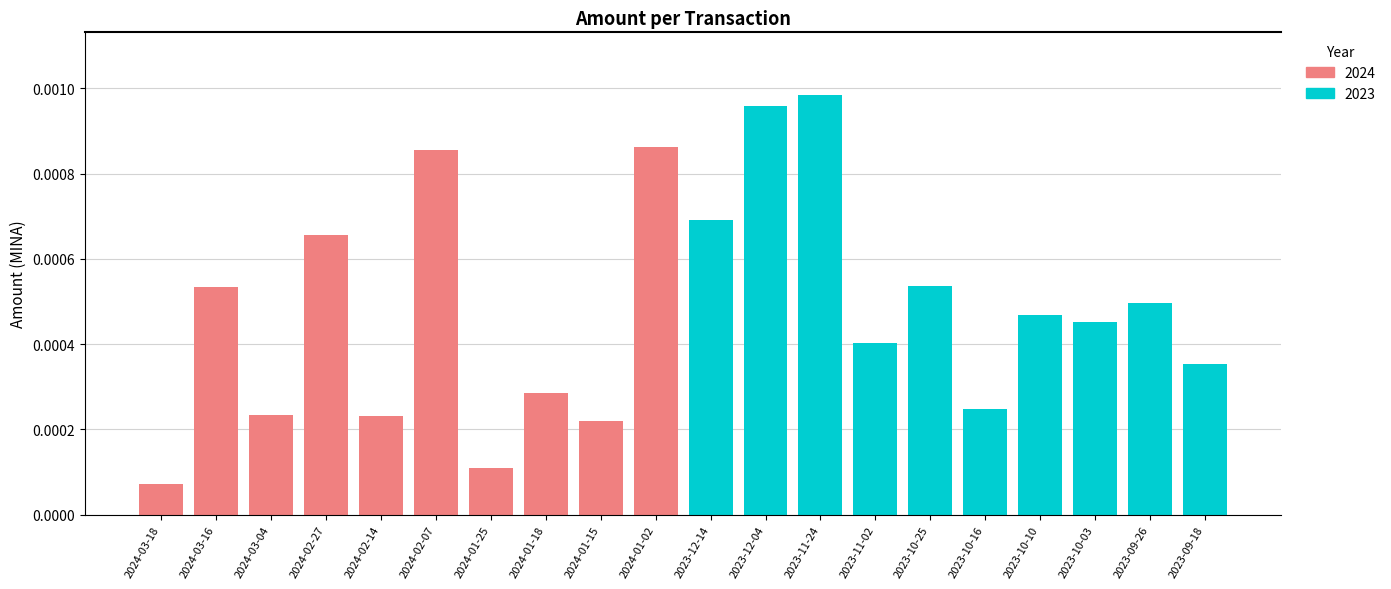

Rank the categories by value from highest to lowest.

2023-11-24, 2023-12-04, 2024-01-02, 2024-02-07, 2023-12-14, 2024-02-27, 2023-10-25, 2024-03-16, 2023-09-26, 2023-10-10, 2023-10-03, 2023-11-02, 2023-09-18, 2024-01-18, 2023-10-16, 2024-03-04, 2024-02-14, 2024-01-15, 2024-01-25, 2024-03-18